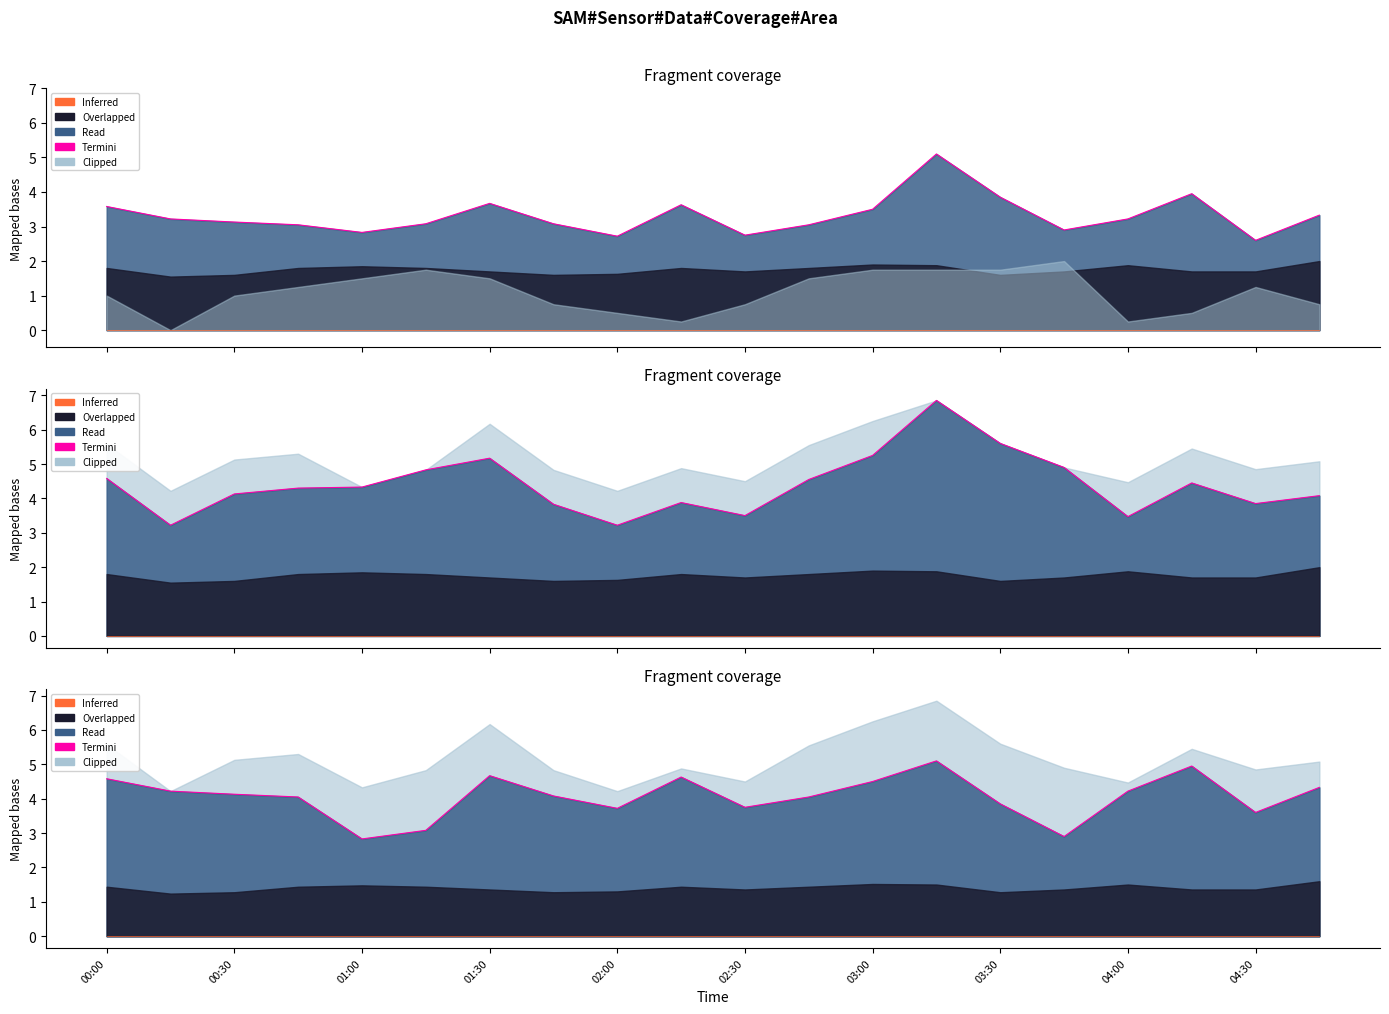

Which series has the widest spread of values?

Termini